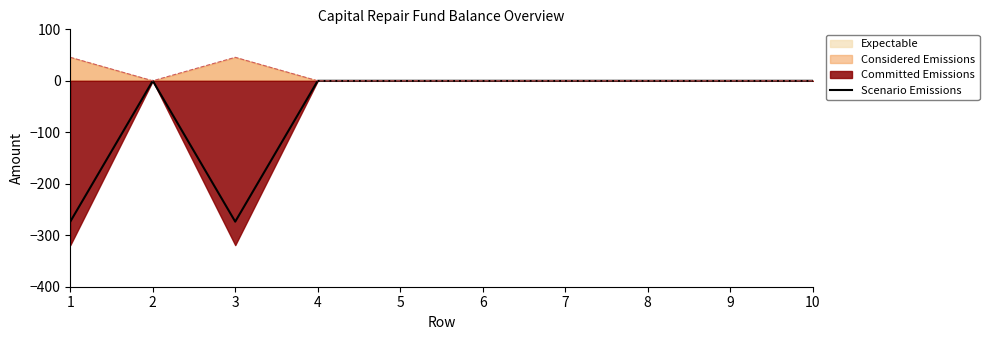

The value of Scenario Emissions at 6 is -117.0. True or false?

False